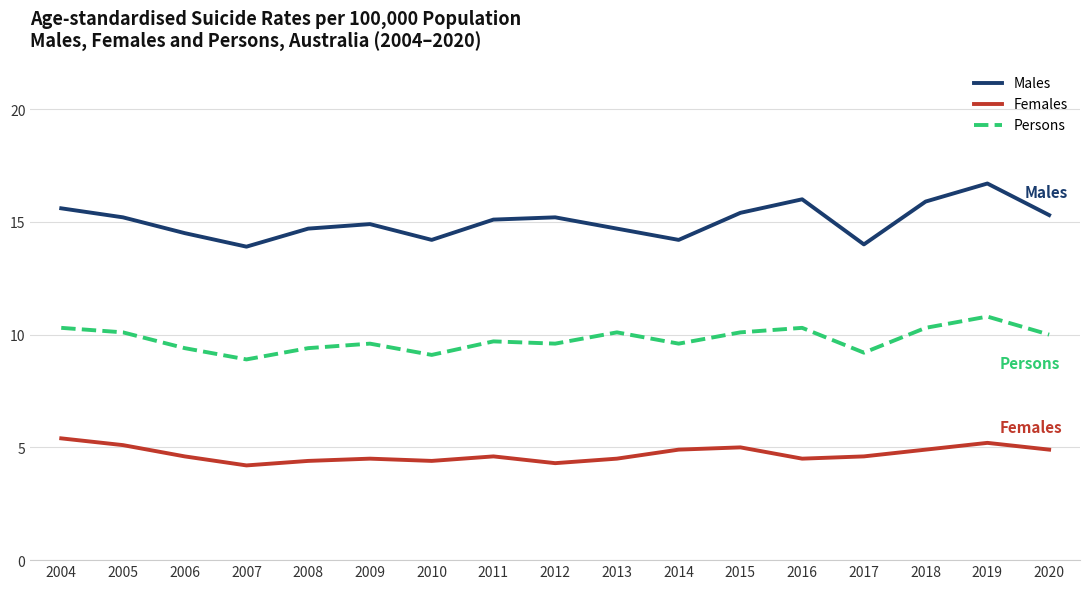

Reading left to right, extract all data points from this chart.

Males: 15.6	15.2	14.5	13.9	14.7	14.9	14.2	15.1	15.2	14.7	14.2	15.4	16.0	14.0	15.9	16.7	15.3
Females: 5.4	5.1	4.6	4.2	4.4	4.5	4.4	4.6	4.3	4.5	4.9	5.0	4.5	4.6	4.9	5.2	4.9
Persons: 10.3	10.1	9.4	8.9	9.4	9.6	9.1	9.7	9.6	10.1	9.6	10.1	10.3	9.2	10.3	10.8	10.0